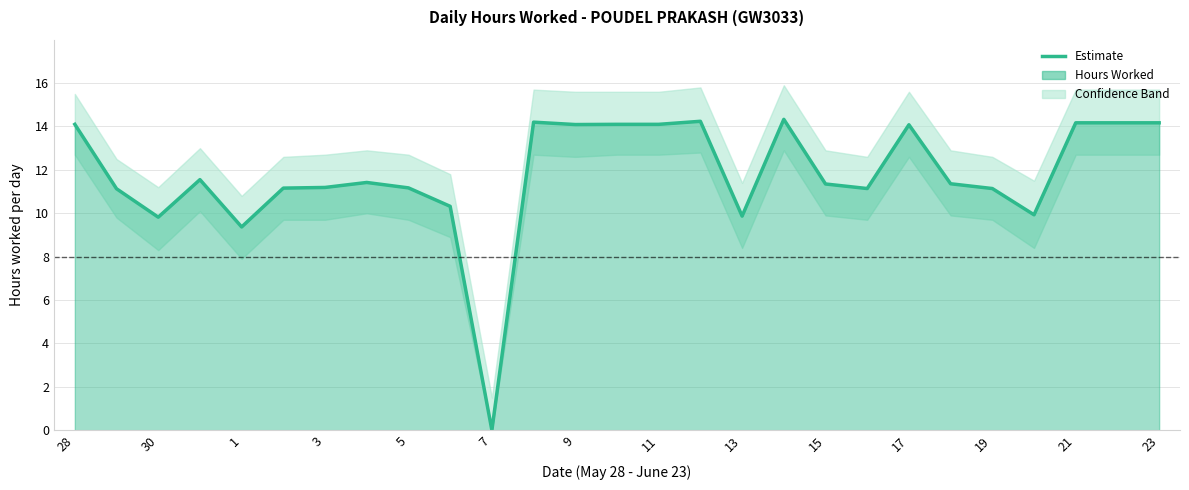

Count the number of values greater than 11.

21